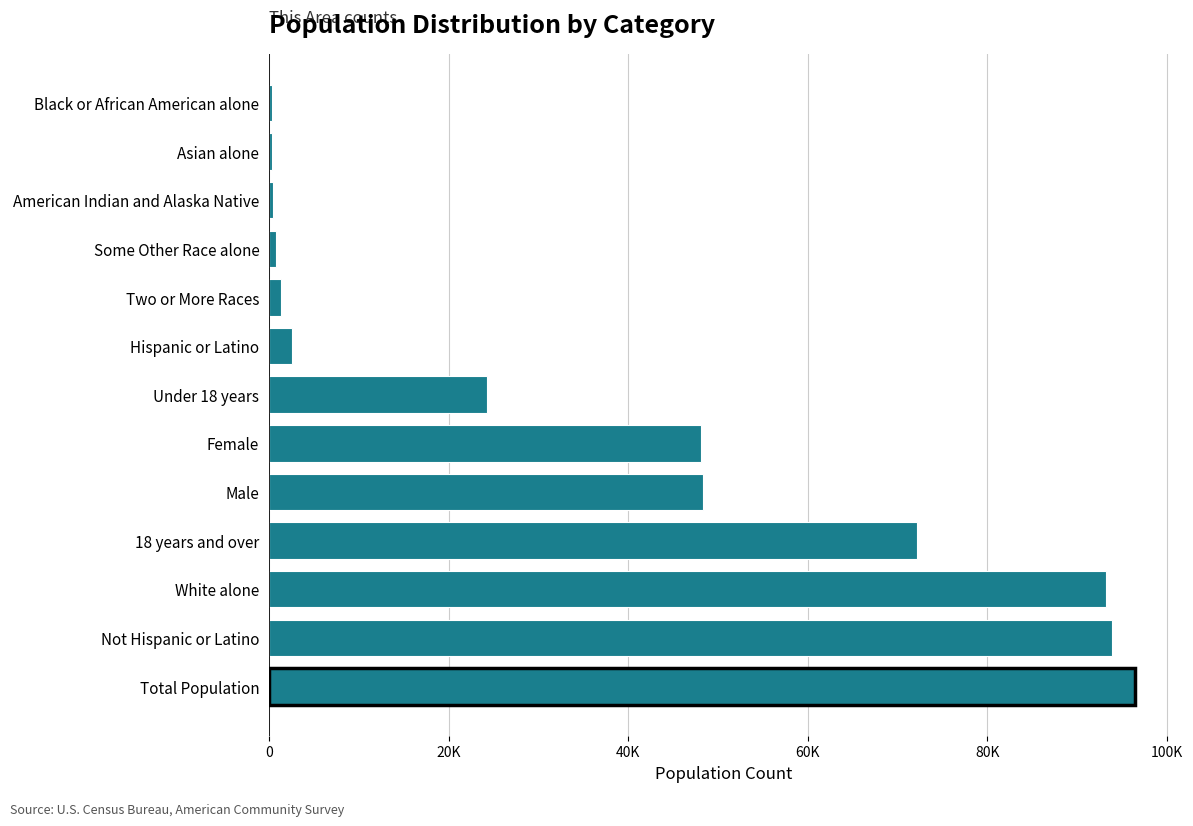

Are the bars horizontal?

Yes